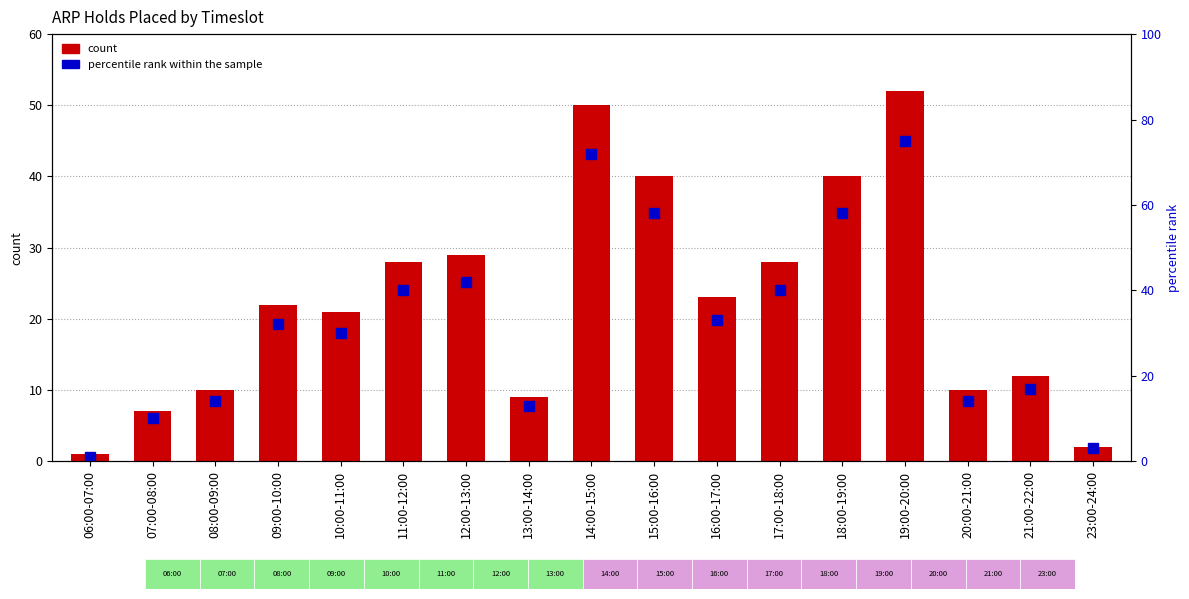

Which label corresponds to the smallest value in the chart?

06:00-07:00